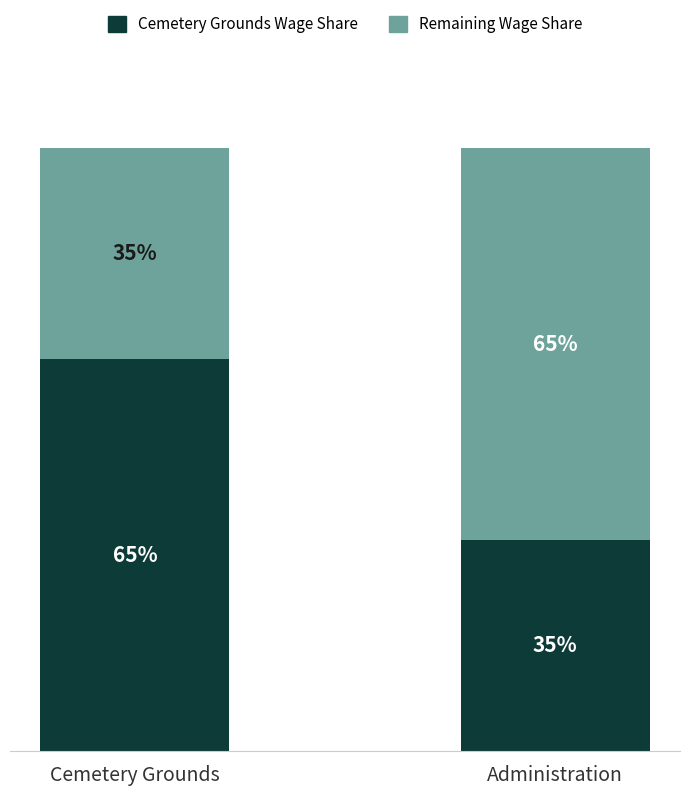

At which label does Cemetery Grounds Wage Share first exceed 65?

Cemetery Grounds